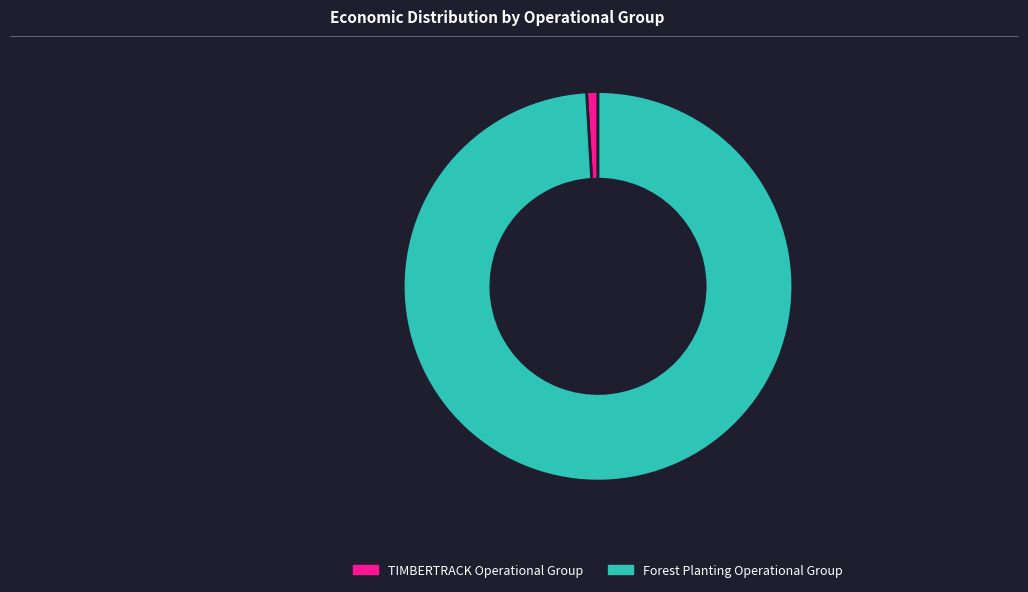

True or false: TIMBERTRACK Operational Group accounts for 14% of the total.

False